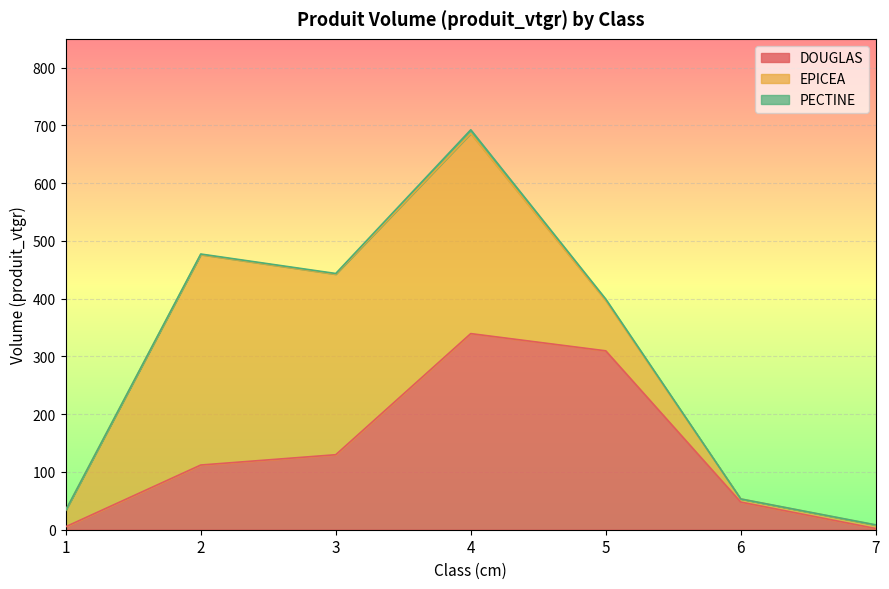

The value of DOUGLAS at 2 is 112.0. True or false?

True